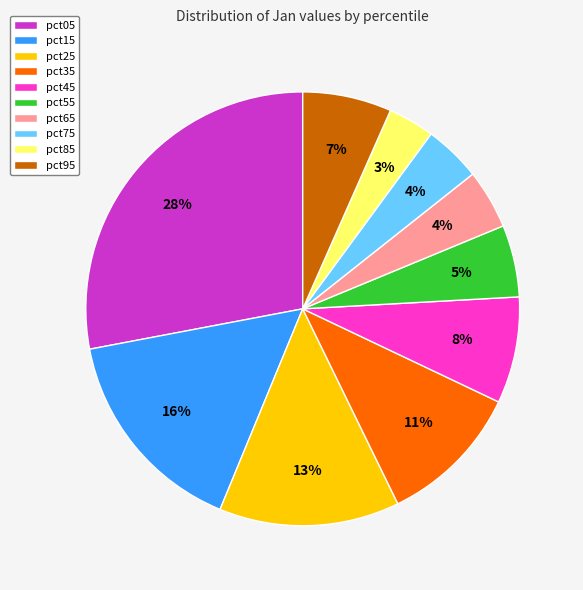

Count the number of slices in the pie.

10